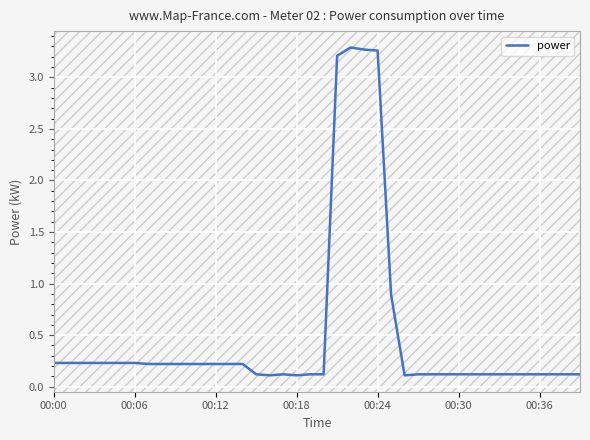

What is the label of the 23rd point from the left?

22